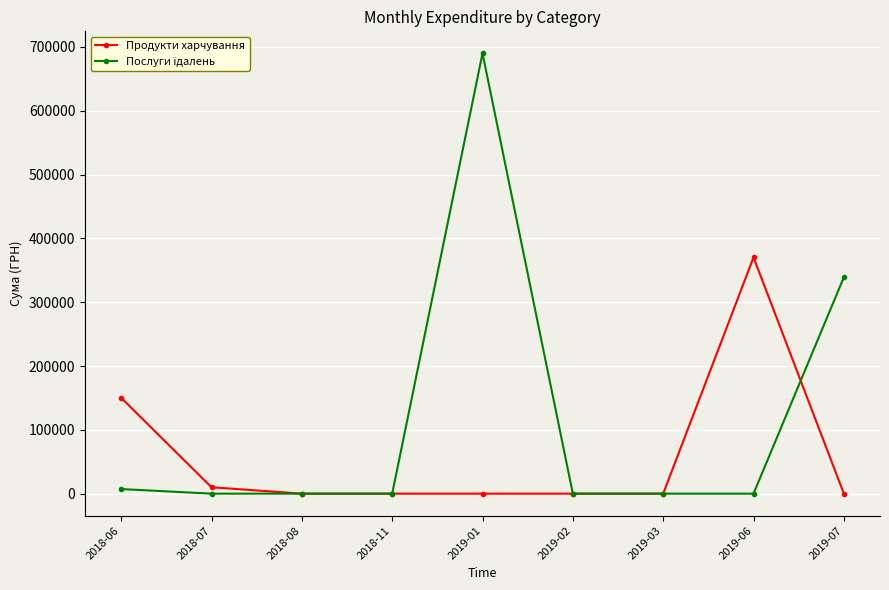

At how many categories does at least one series exceed 249607?

3